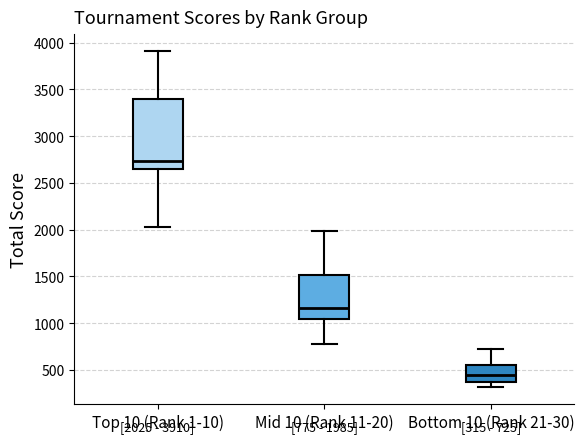

Which box is the tallest, from its lower edge to its upper edge?

Top 10 (Rank 1-10)